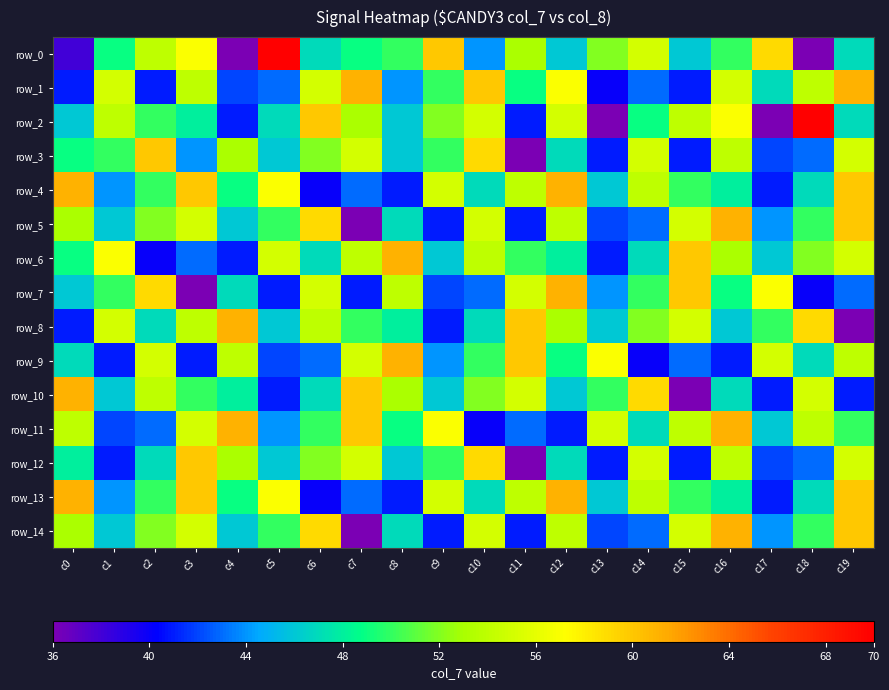

What is the spread (max minus min) of values at c9?

19